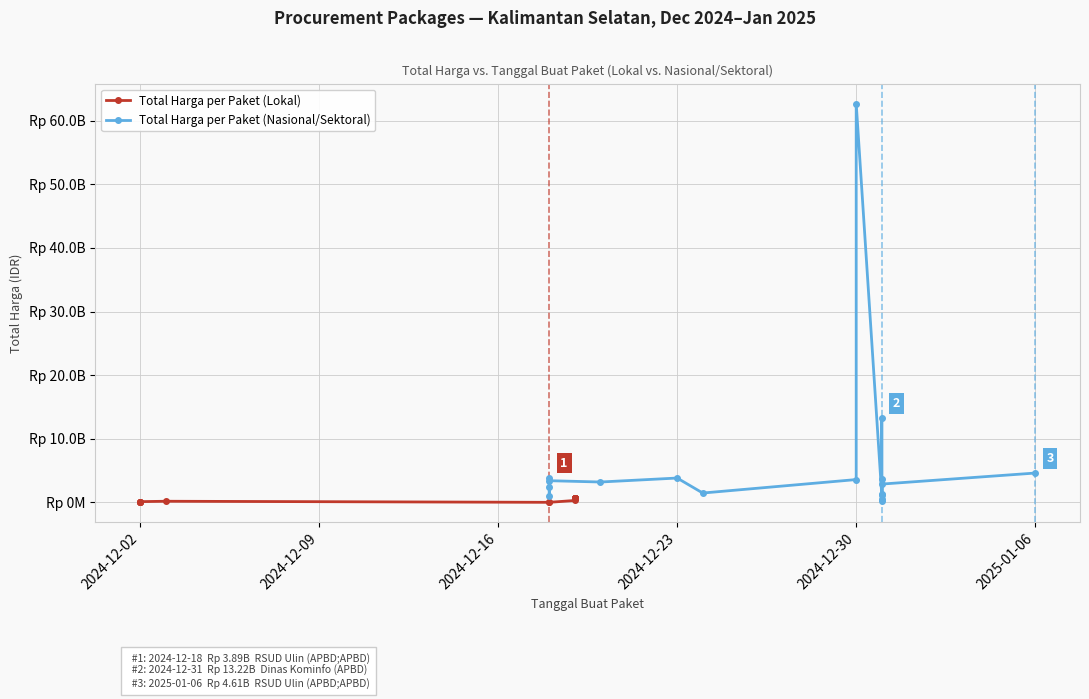

List the series in order of their peak value, lowest first.

Total Harga per Paket (Lokal), Total Harga per Paket (Nasional/Sektoral)